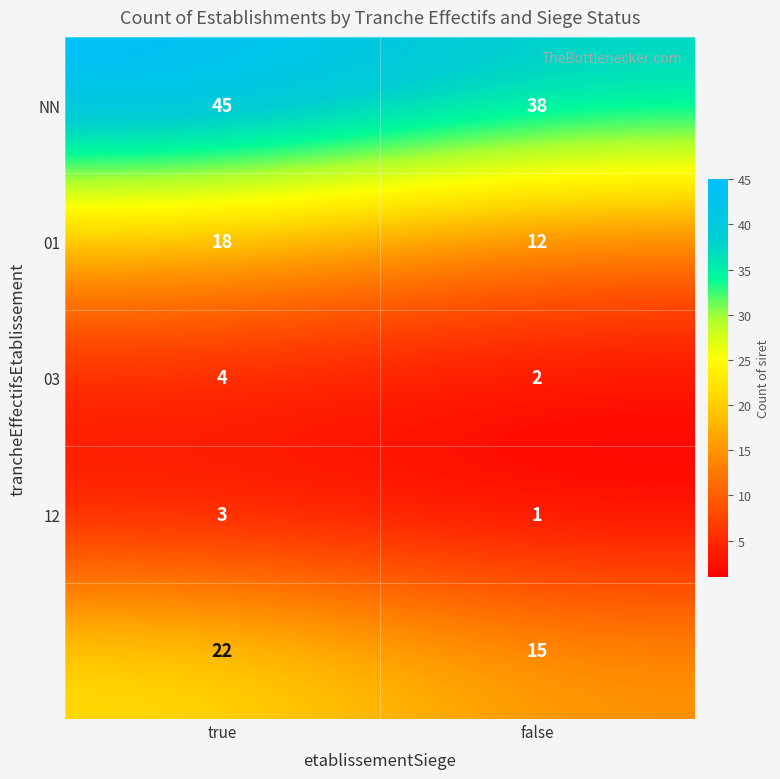

At which category does the chart reach its peak across all series?

true